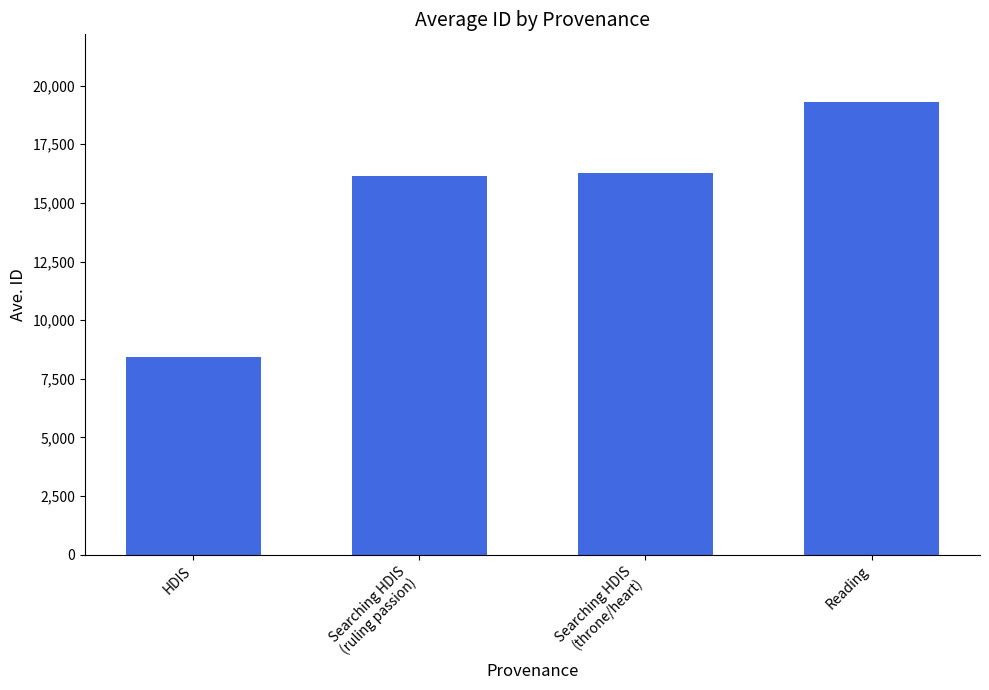

Which has a higher value, HDIS or Reading?

Reading